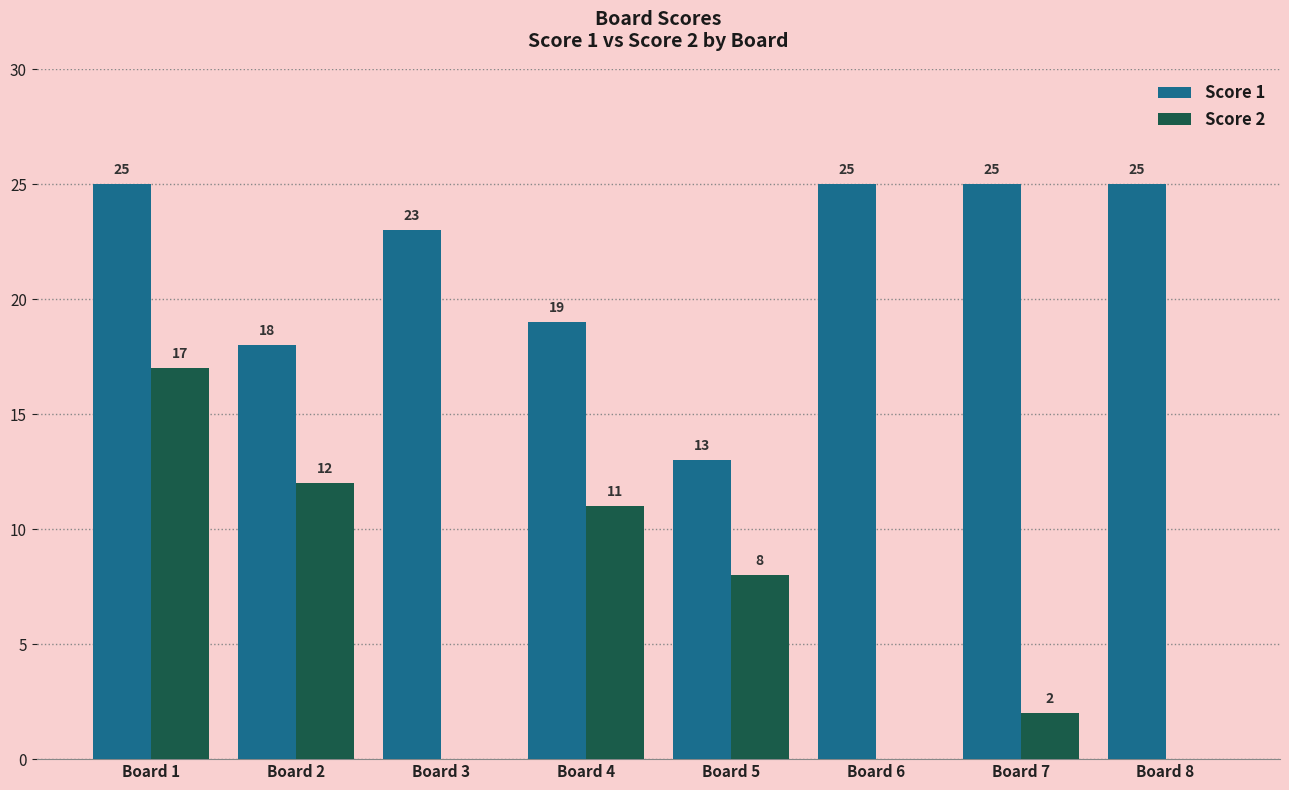

Reading right to left, what are all the values shown in this chart?

Score 1: 25	25	25	13	19	23	18	25
Score 2: 0	2	0	8	11	0	12	17